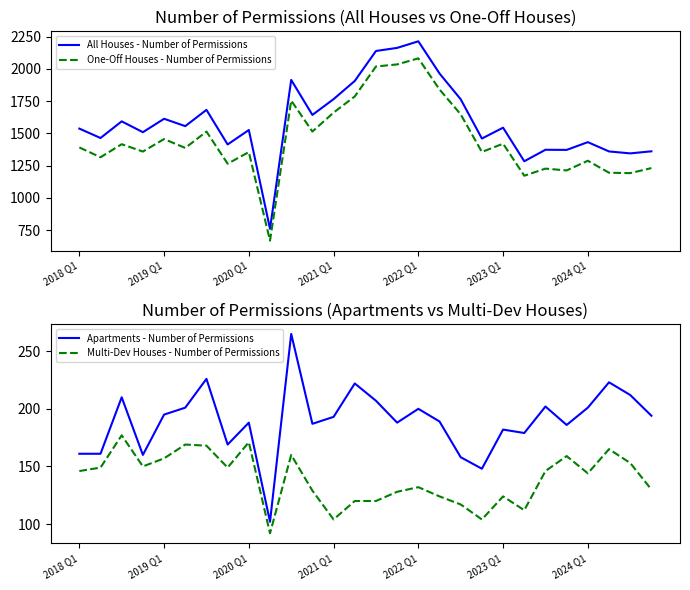

At which label does Multi-Dev Houses - Number of Permissions reach its minimum?

9